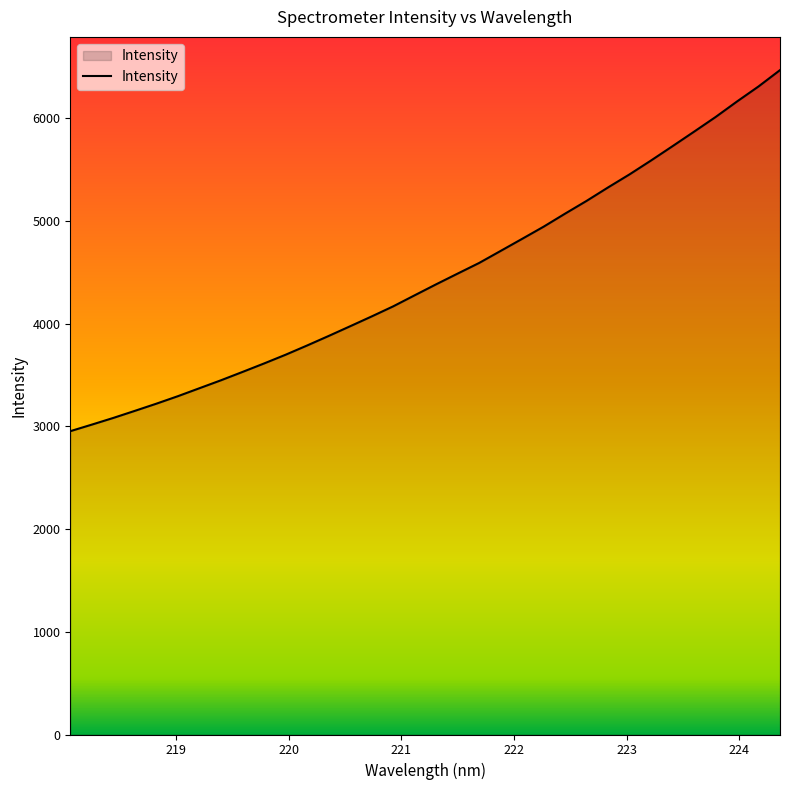

What is the difference between the maximum and minimum values?

3515.1